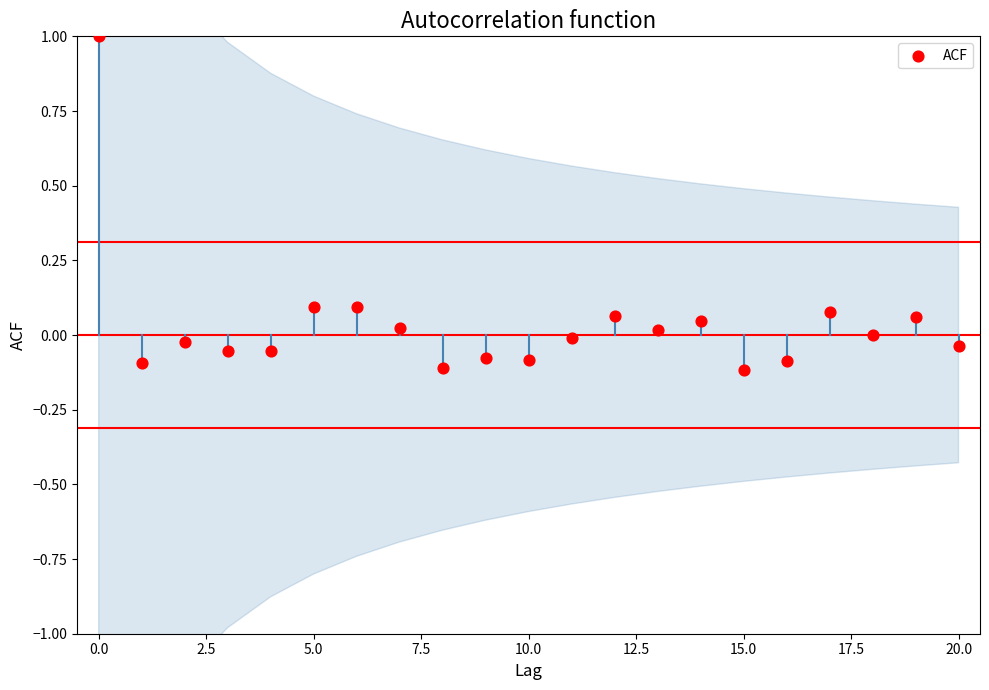

What is the range of Y values (max minus min)?

1.1